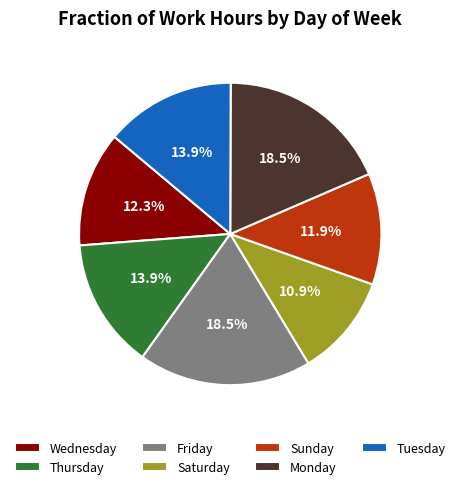

Is there any slice that represents more than half of the pie?

No